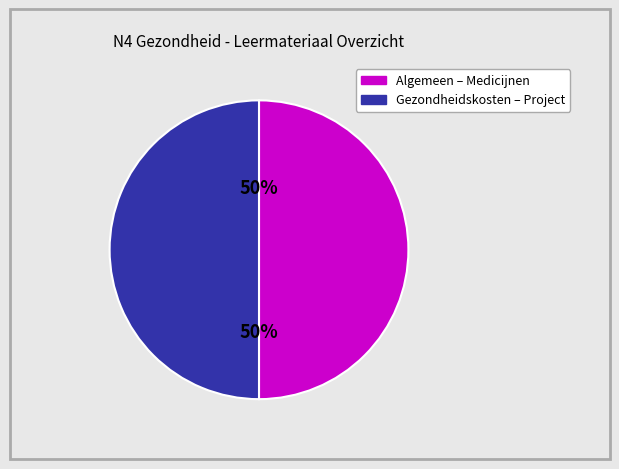

To the nearest percent, what is the average slice percentage?

50%